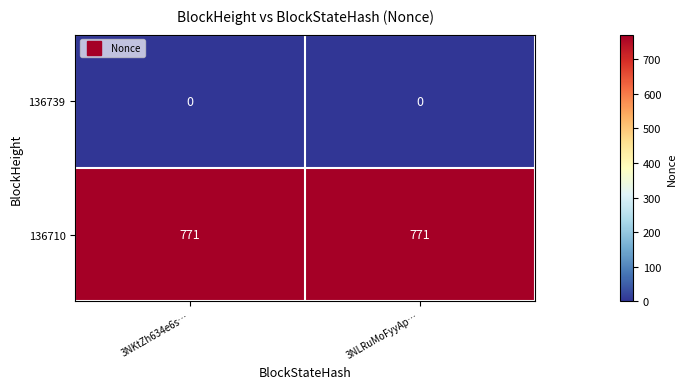

List the series in order of their peak value, highest first.

136710, 136739